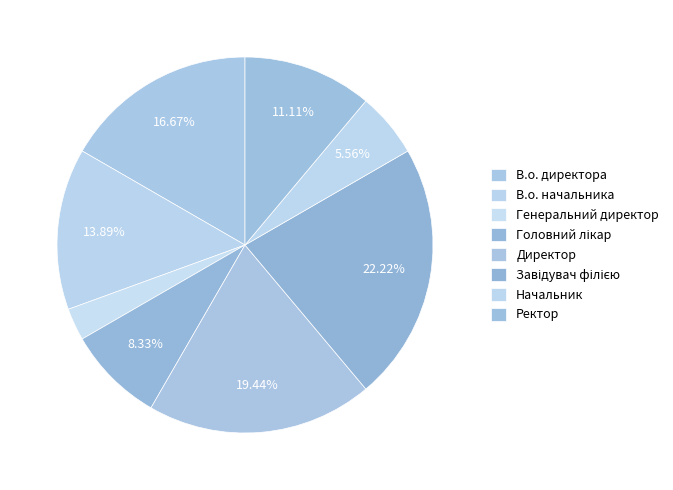

Is there any slice that represents more than half of the pie?

No